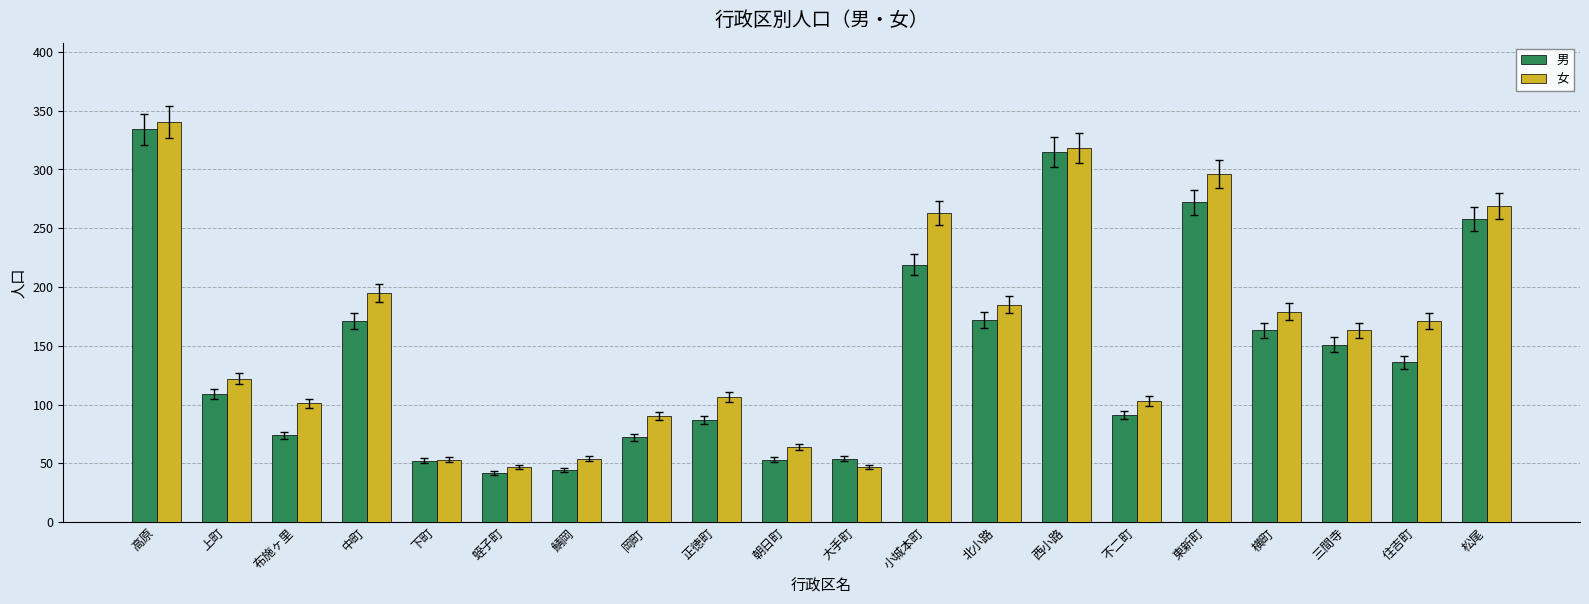

How many values in the 男 series are below 136?

10